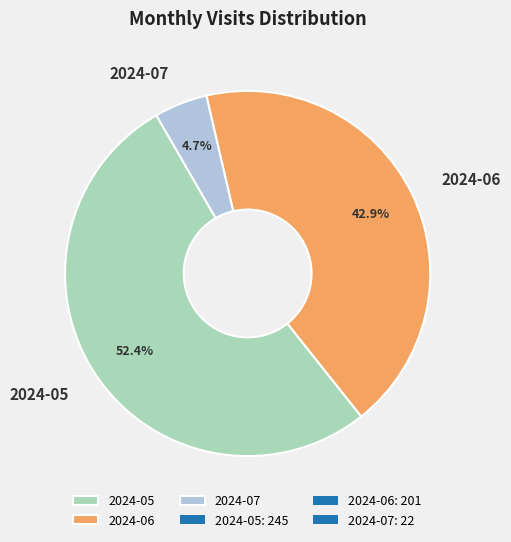

To the nearest percent, what is the combined percentage of 2024-05 and 2024-07?

57%